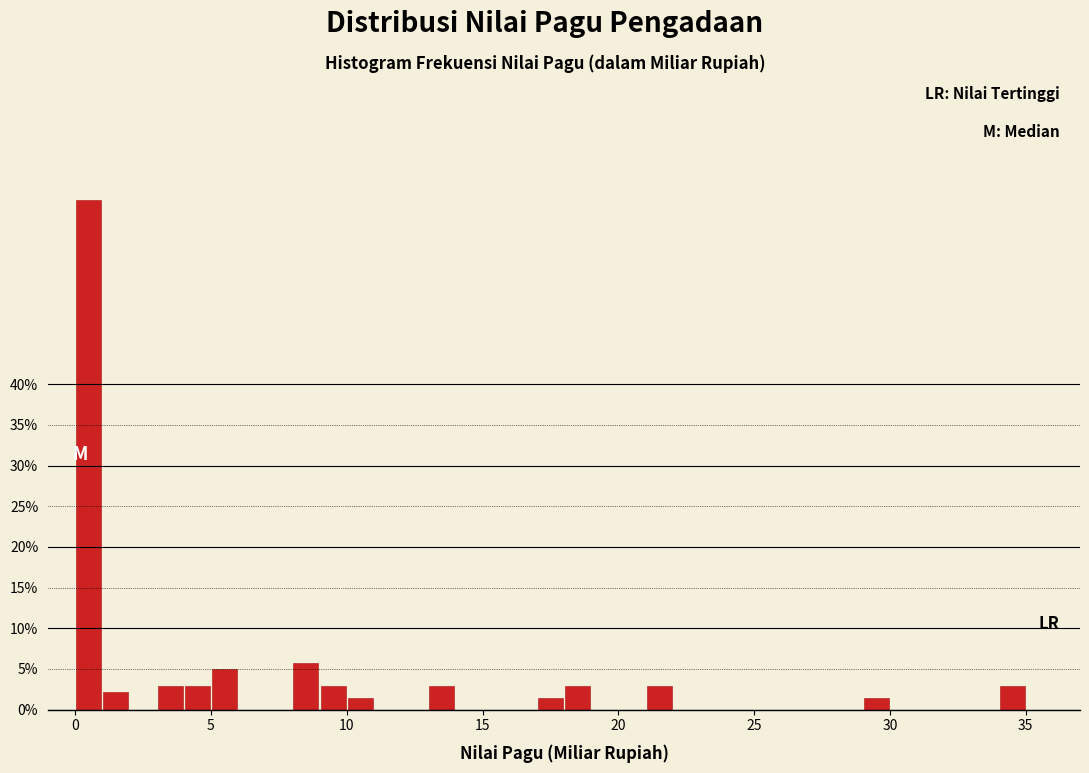

Read against the x-axis, roughly where is the centre of the tallest bar?

0.5